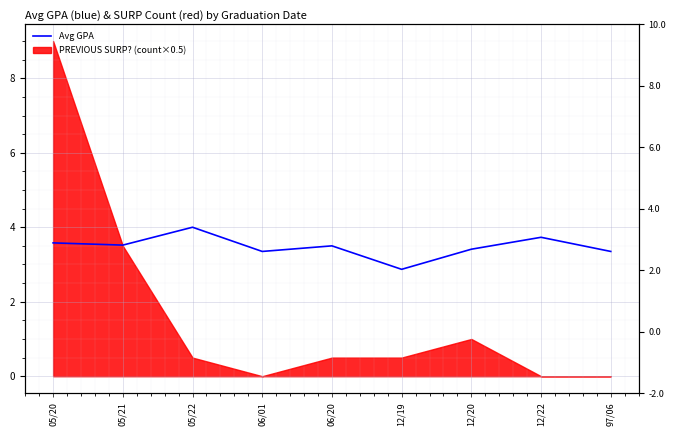

Reading left to right, extract all data points from this chart.

05/20=3.6	05/21=3.5	05/22=4.0	06/01=3.4	06/20=3.5	12/19=2.9	12/20=3.4	12/22=3.7	97/06=3.4